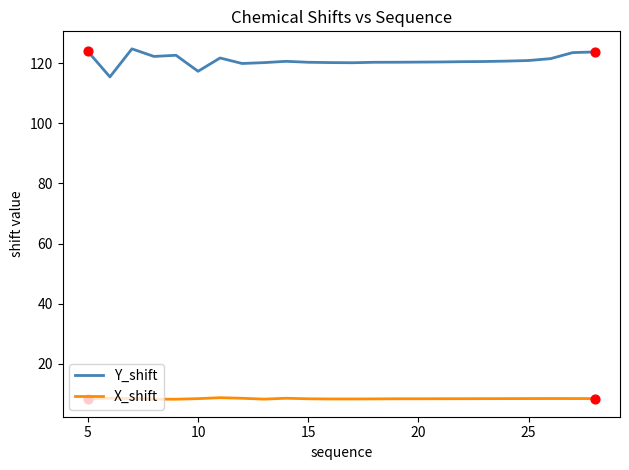

At how many categories does at least one series exceed 53?

24